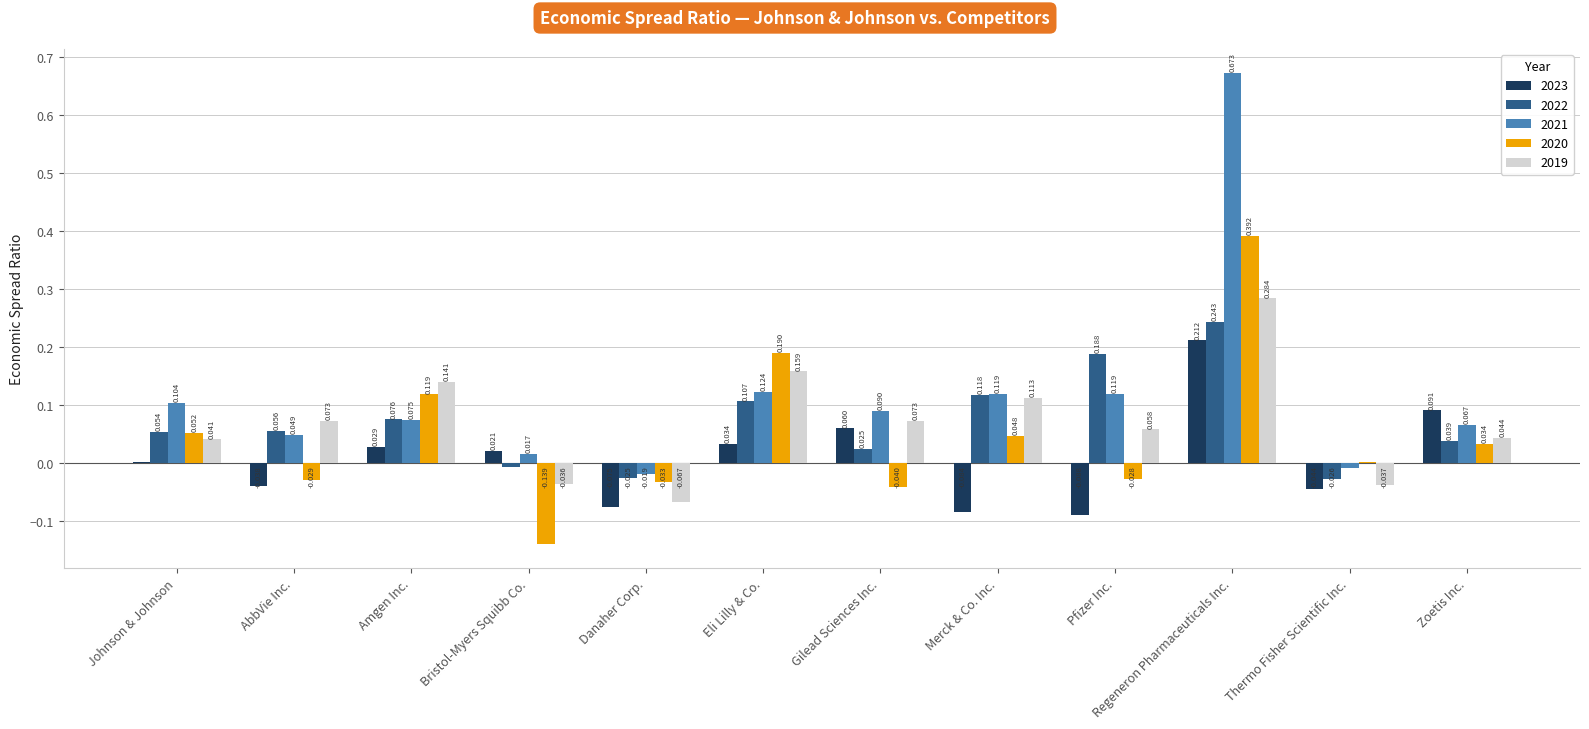

At which category is the sum across all series the highest?

Regeneron Pharmaceuticals Inc.